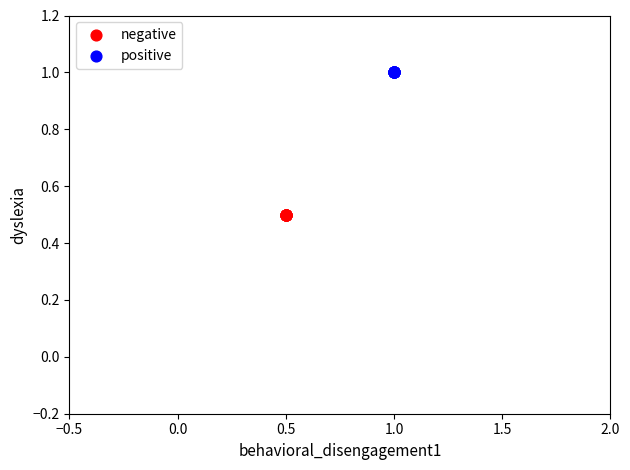

Which series reaches the maximum Y coordinate?

positive